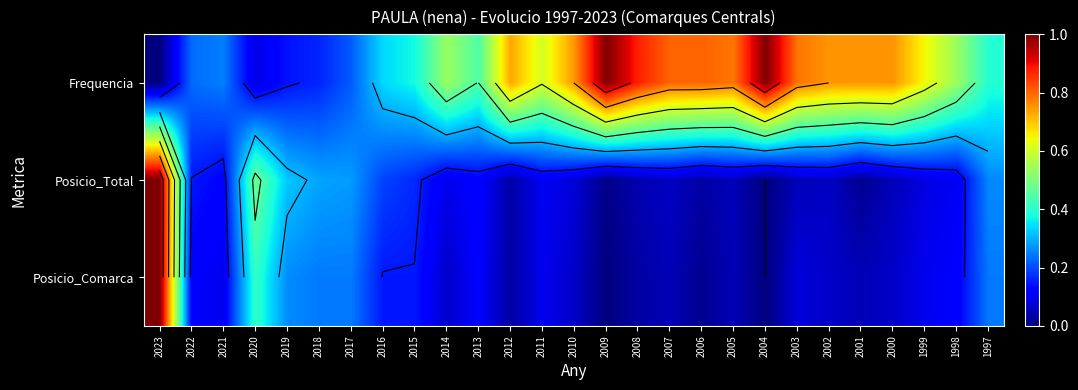

What is the difference between the Frequencia values at 2014 and 2013?

0.1